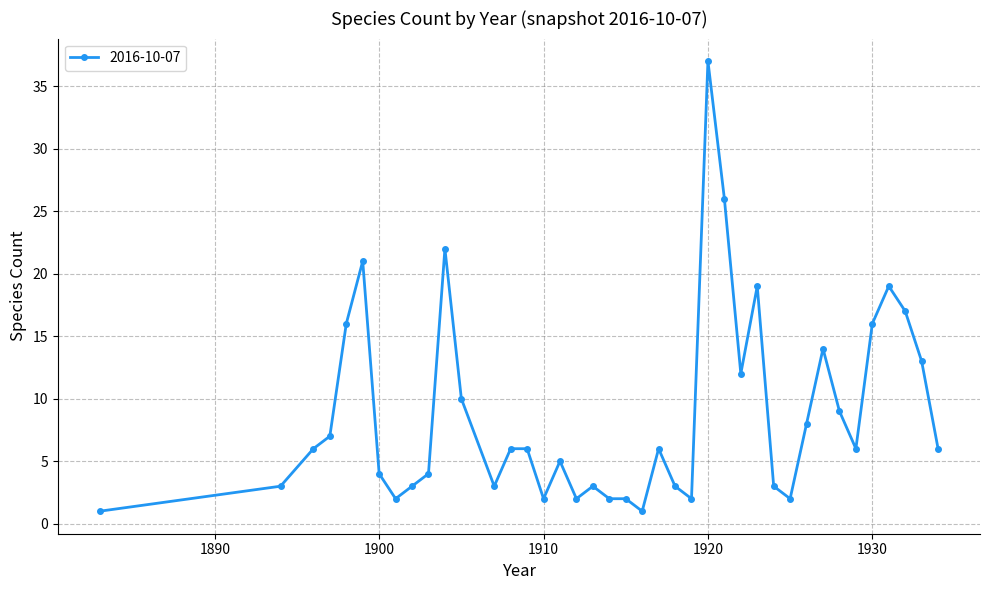

True or false: the data has more than 0 interior local peaks.

True